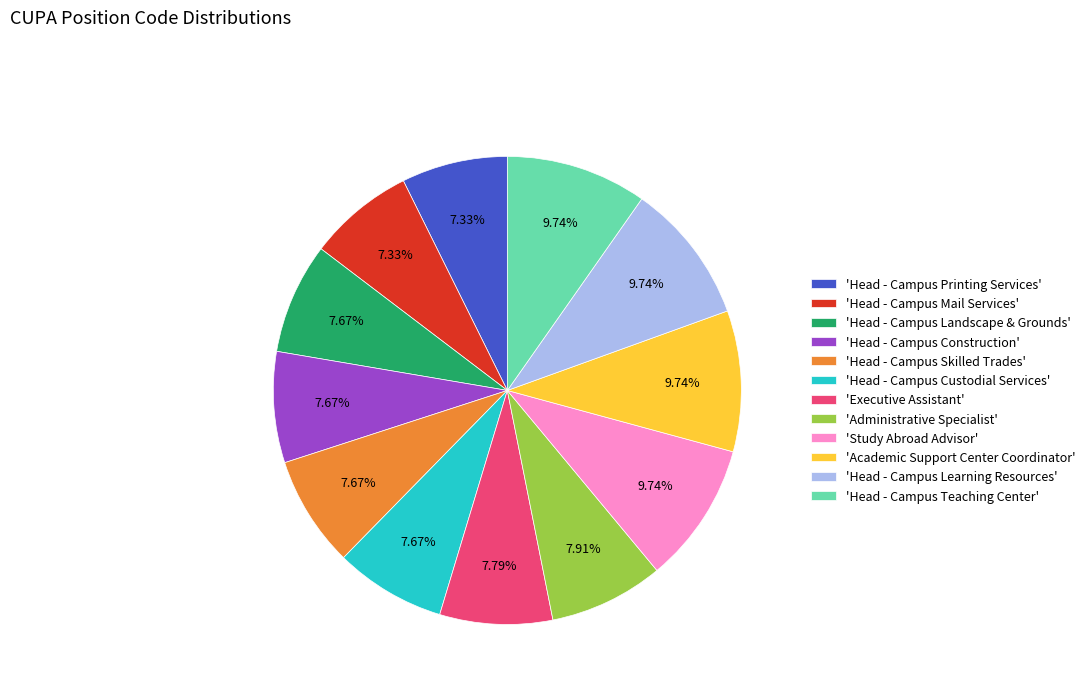

Is the sum of 'Head - Campus Teaching Center' and 'Administrative Specialist' greater than half?

No